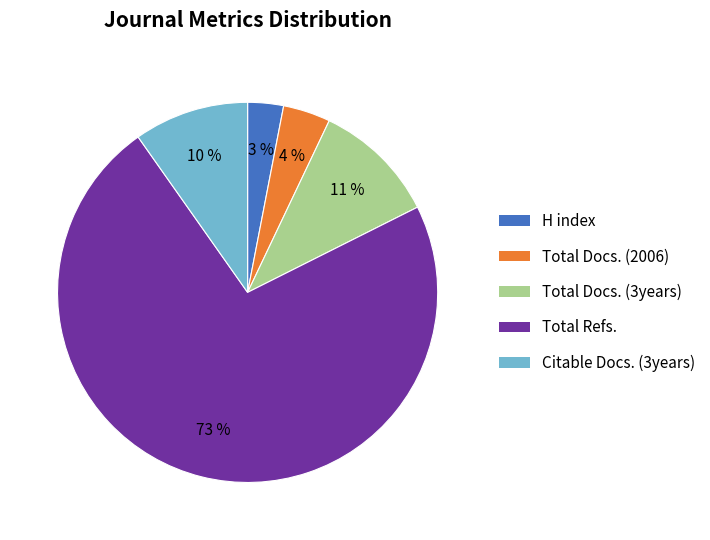

True or false: Total Refs. accounts for 73% of the total.

True